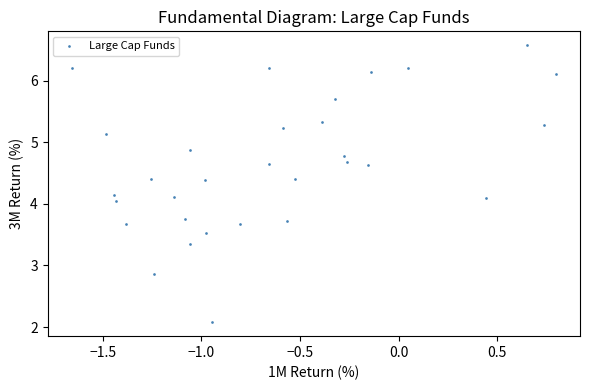

What is the range of Y values (max minus min)?

4.5